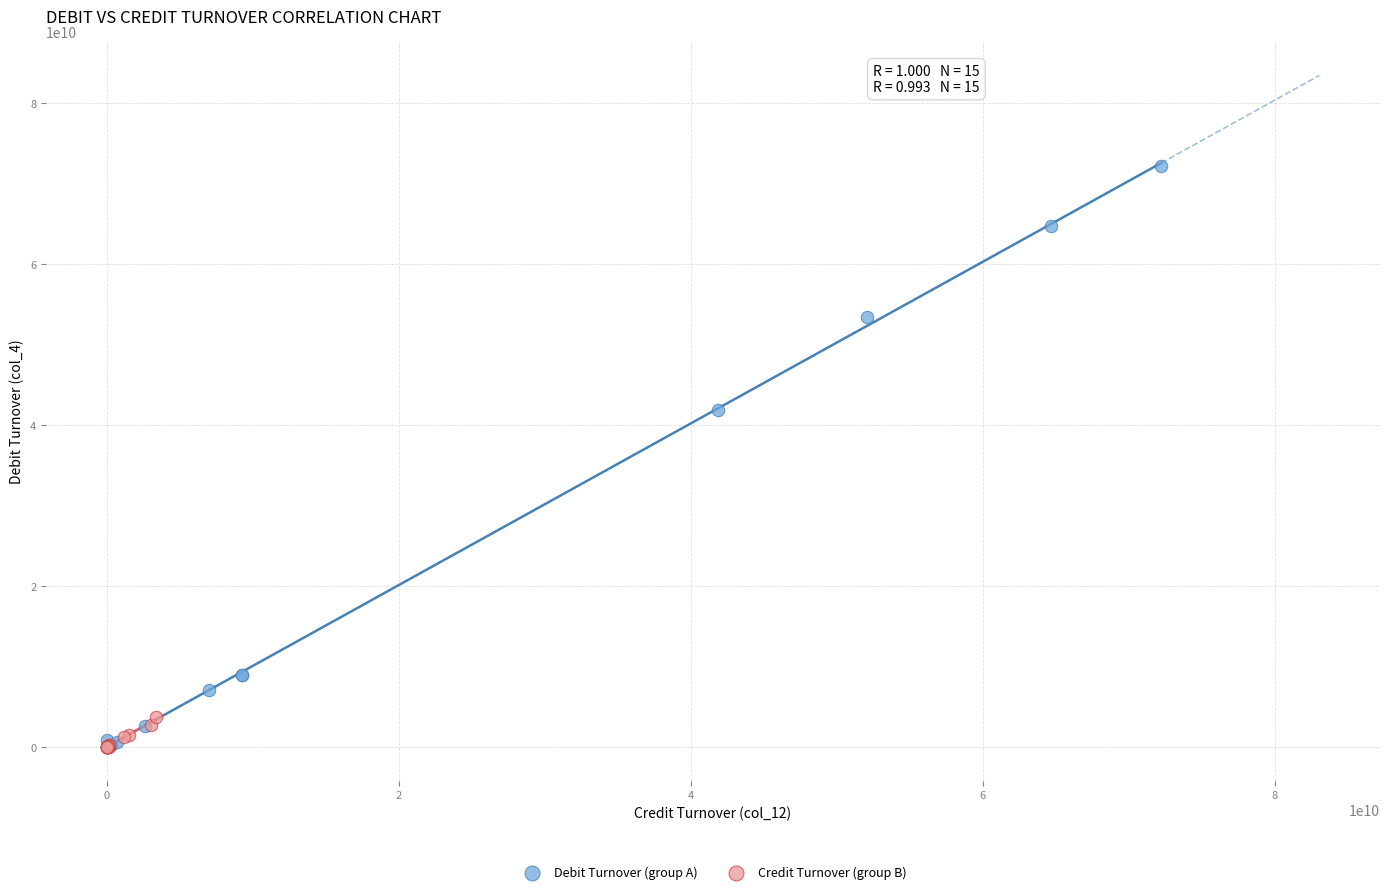

Which series contains the highest Y value?

Debit Turnover (group A)